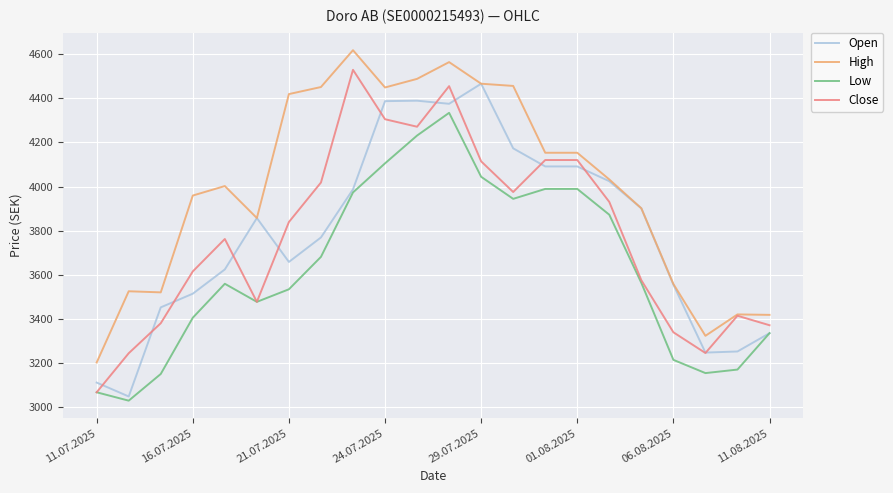

What is the greatest value displayed?

4618